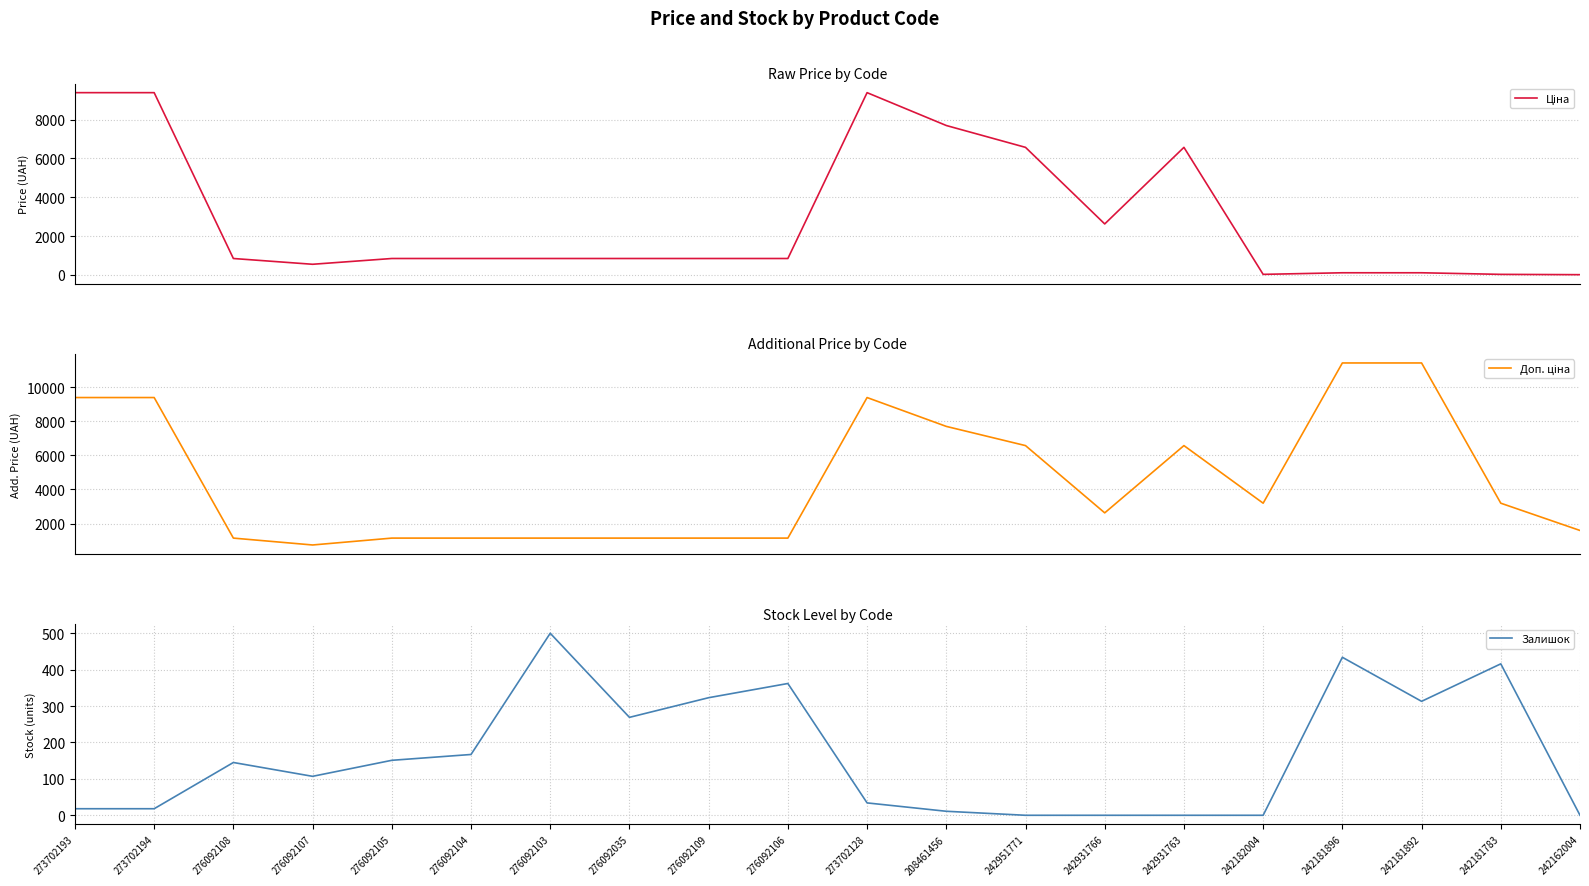

True or false: Доп. ціна has a value of 3195.0 at 242182004.

True